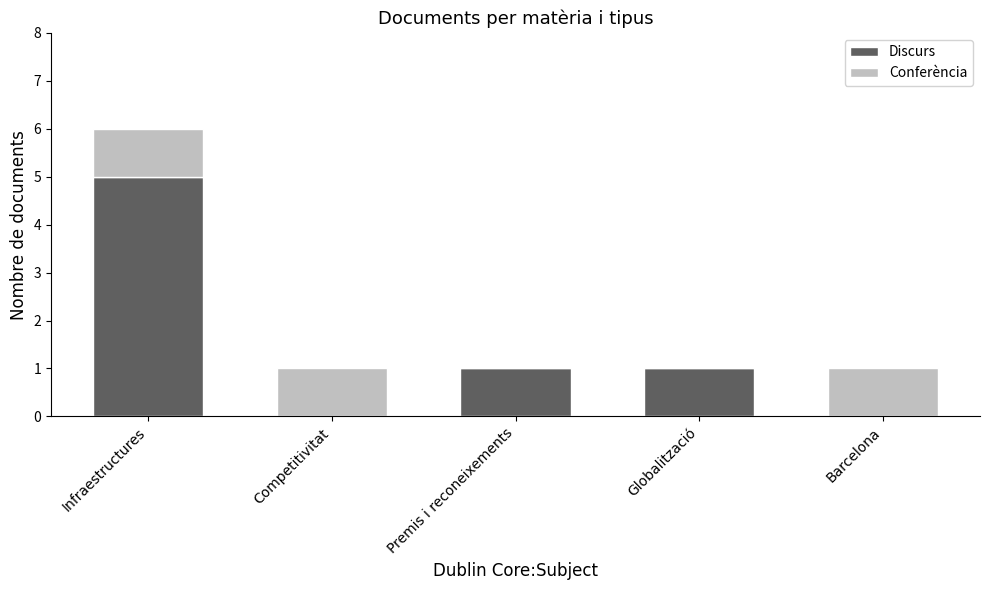

The Discurs series shows -2 at Barcelona. True or false?

False